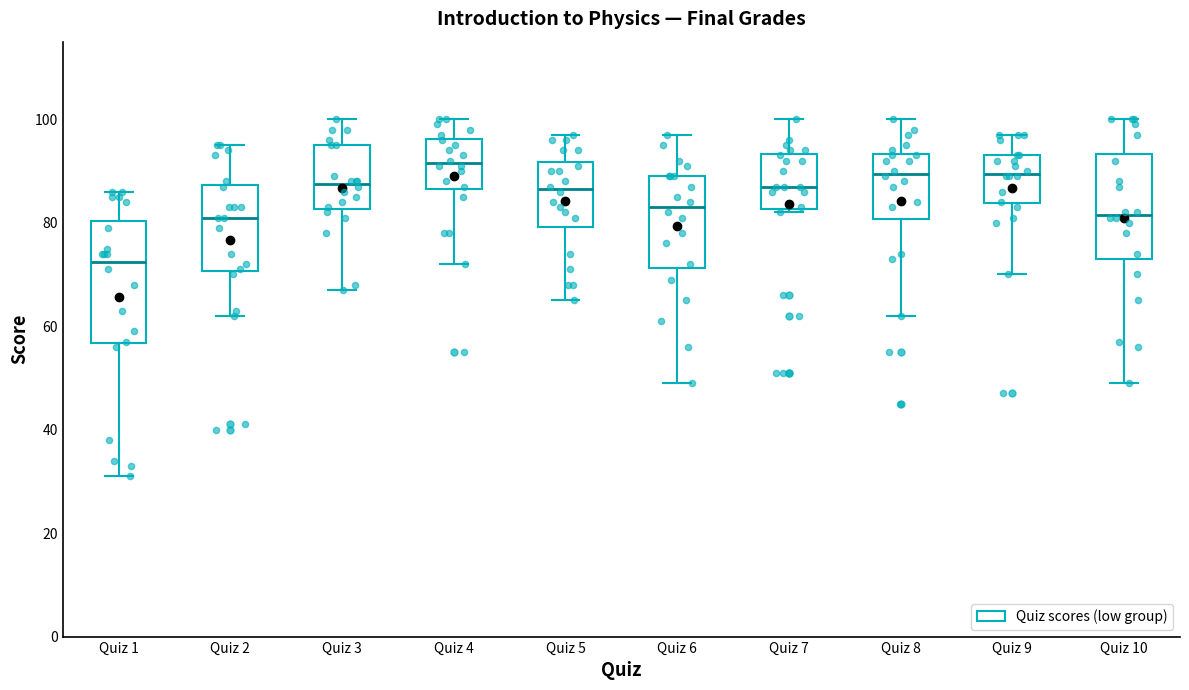

Which box has the highest median line?

Quiz 4